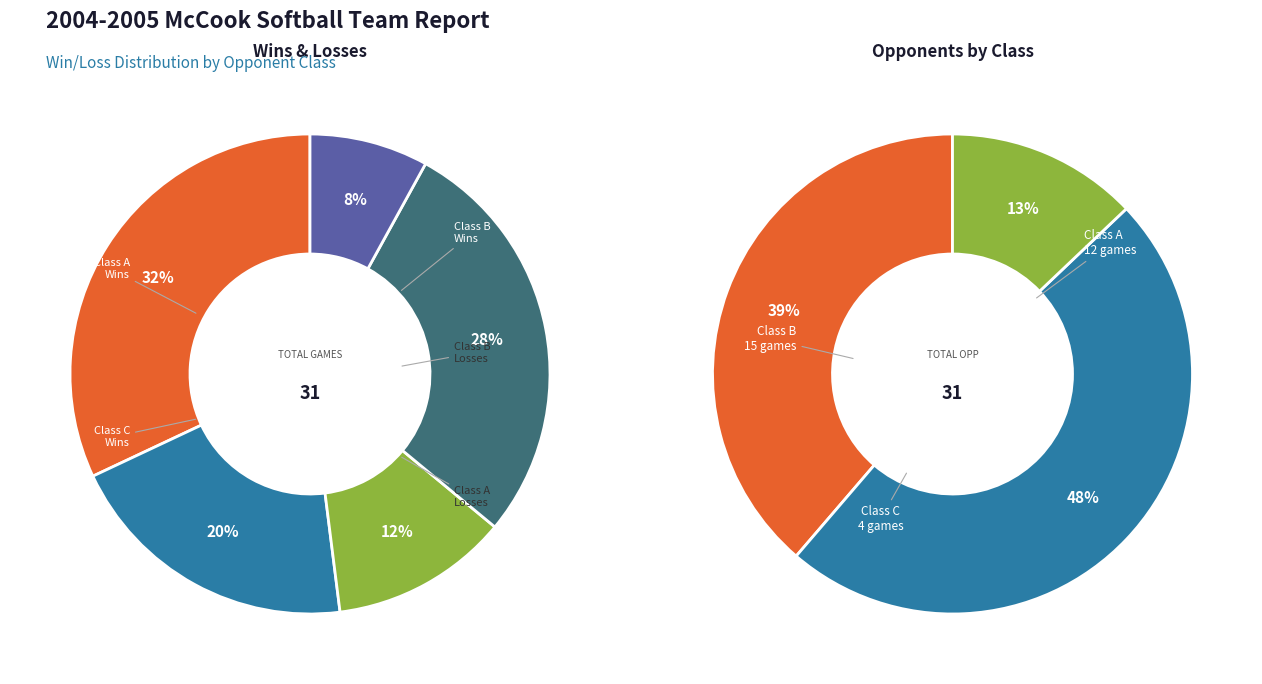

Does 8 account for over 50% of the chart?

No